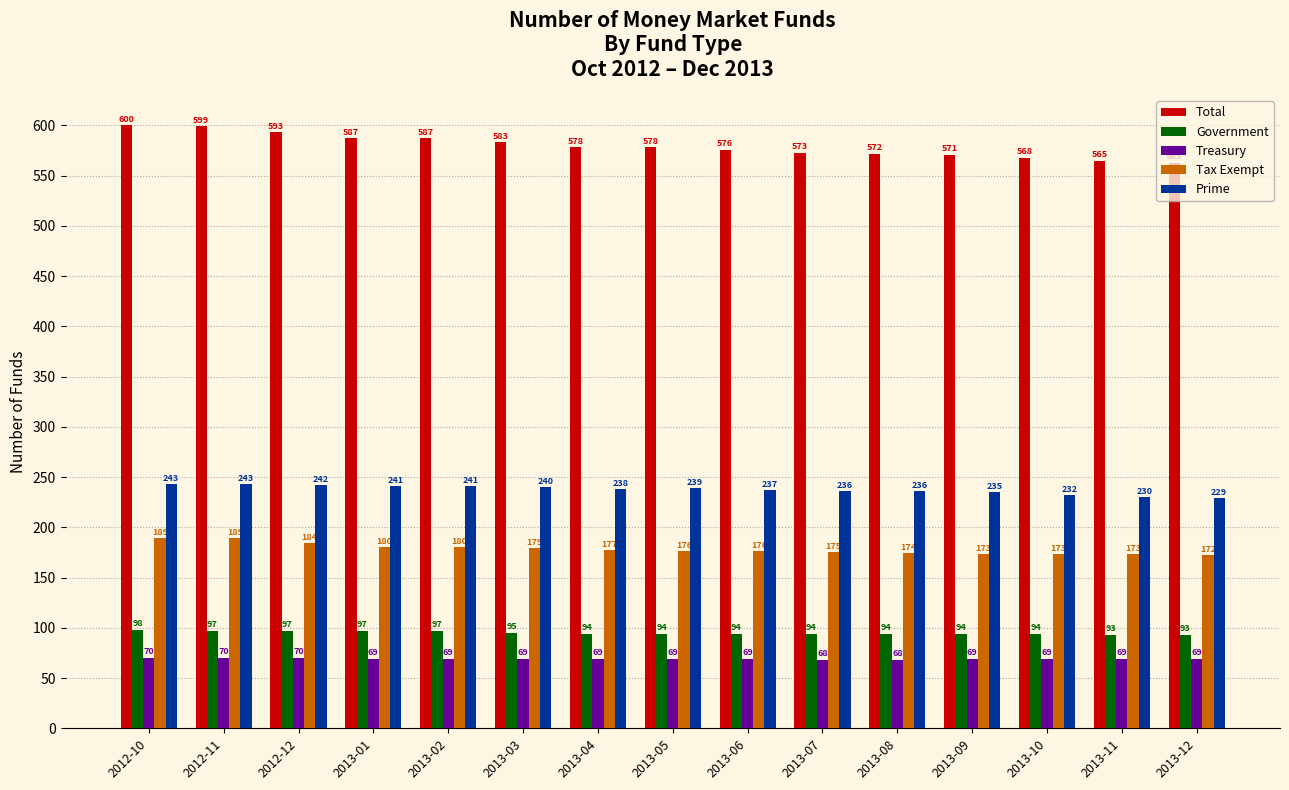

Reading left to right, what are all the values shown in this chart?

Total: 600	599	593	587	587	583	578	578	576	573	572	571	568	565	563
Government: 98	97	97	97	97	95	94	94	94	94	94	94	94	93	93
Treasury: 70	70	70	69	69	69	69	69	69	68	68	69	69	69	69
Tax Exempt: 189	189	184	180	180	179	177	176	176	175	174	173	173	173	172
Prime: 243	243	242	241	241	240	238	239	237	236	236	235	232	230	229